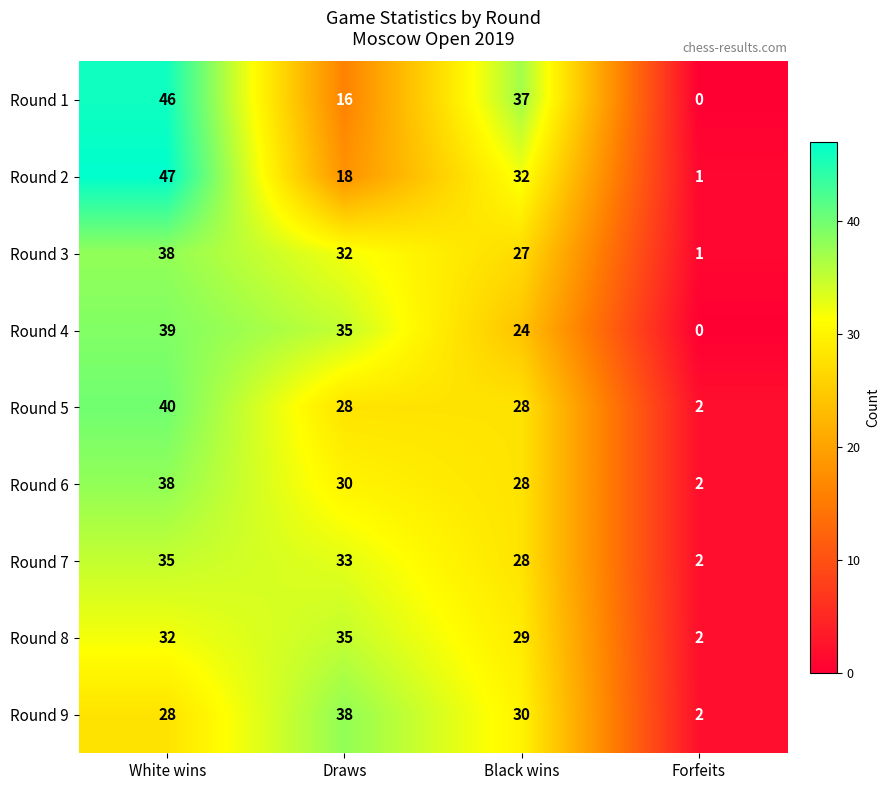

Is the value of Round 1 at Forfeits greater than the value of Round 3 at White wins?

No